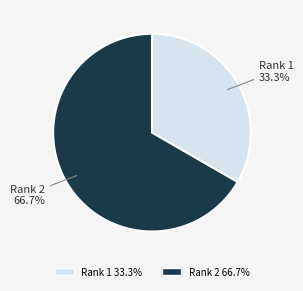

How much of the chart is everything except Rank 2?

33.3%